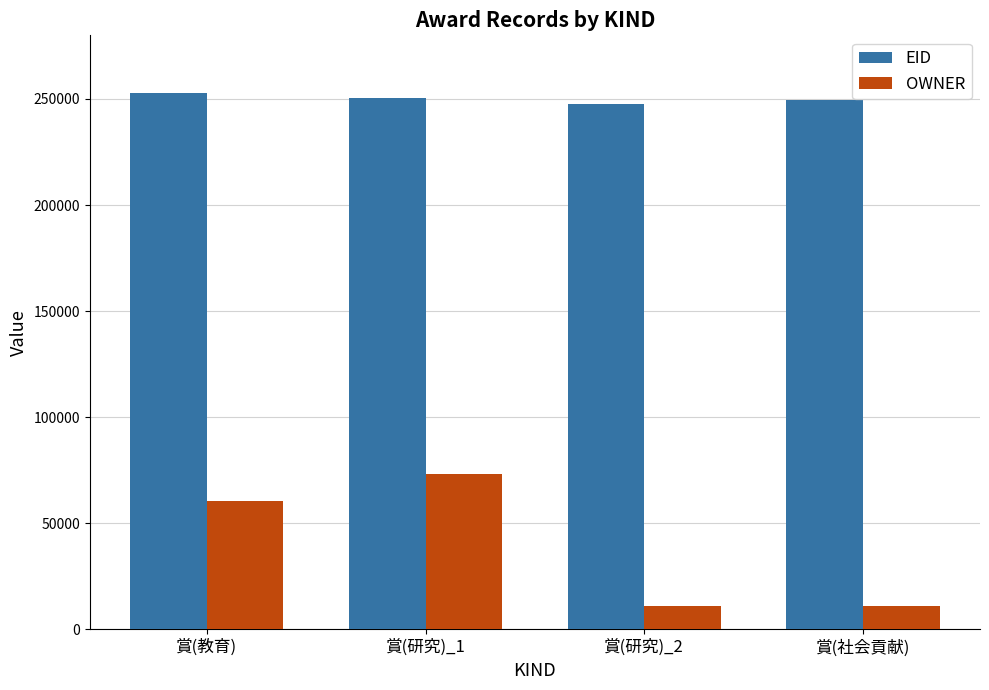

Which series has the widest spread of values?

OWNER